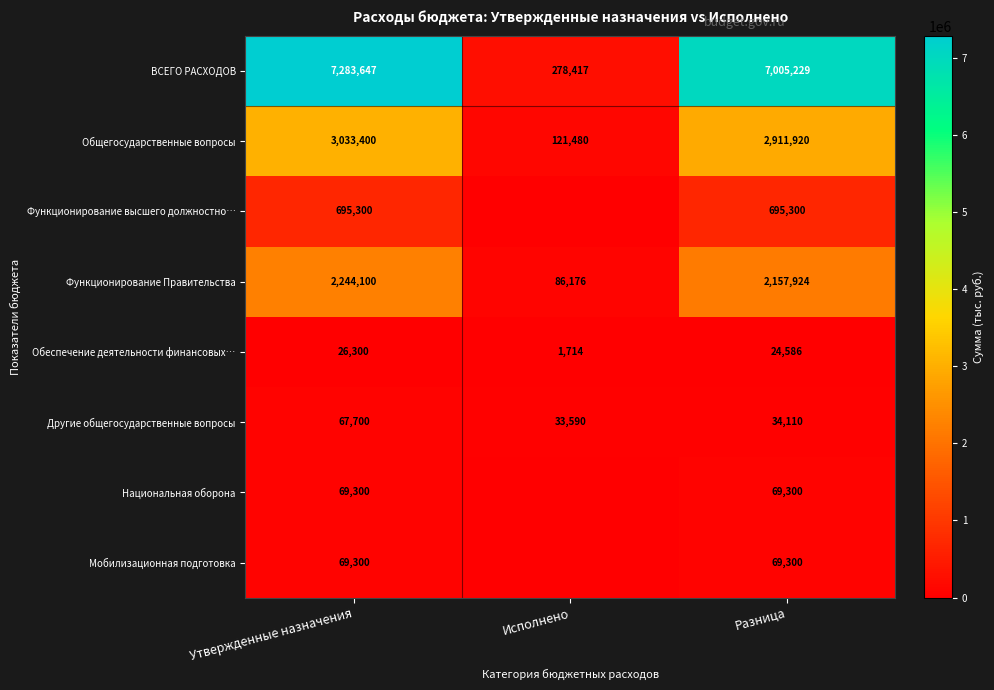

At which category is the sum across all series the highest?

Утвержденные назначения